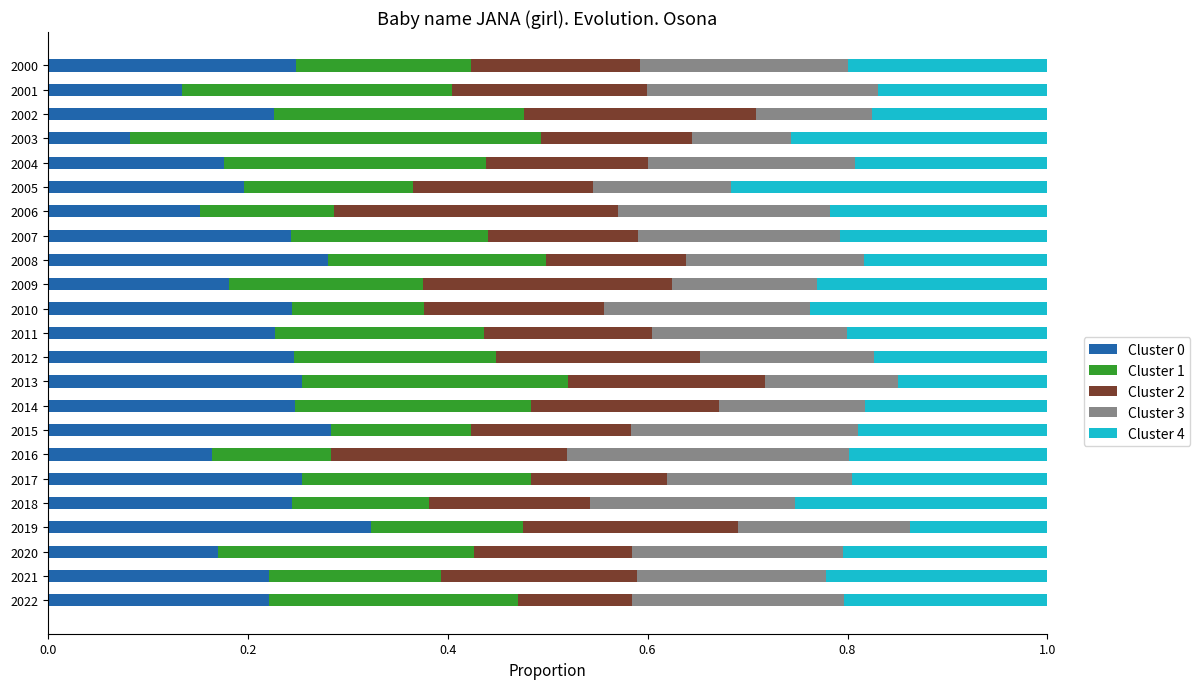

At which label does Cluster 0 reach its minimum?

2003